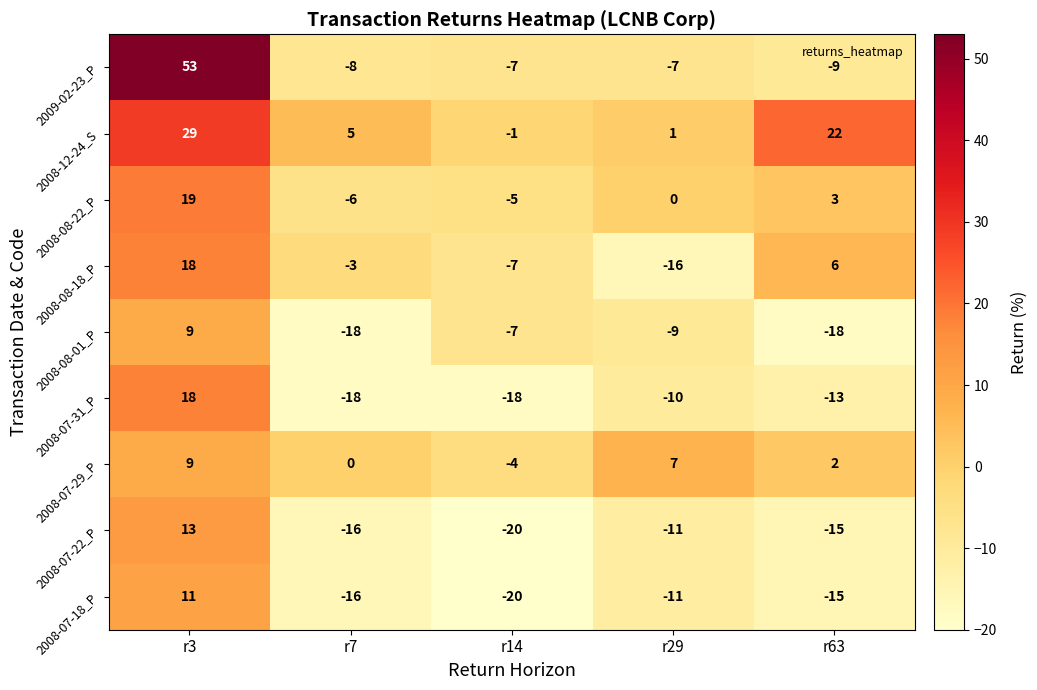

How many values in 2008-07-18_P are above zero?

1